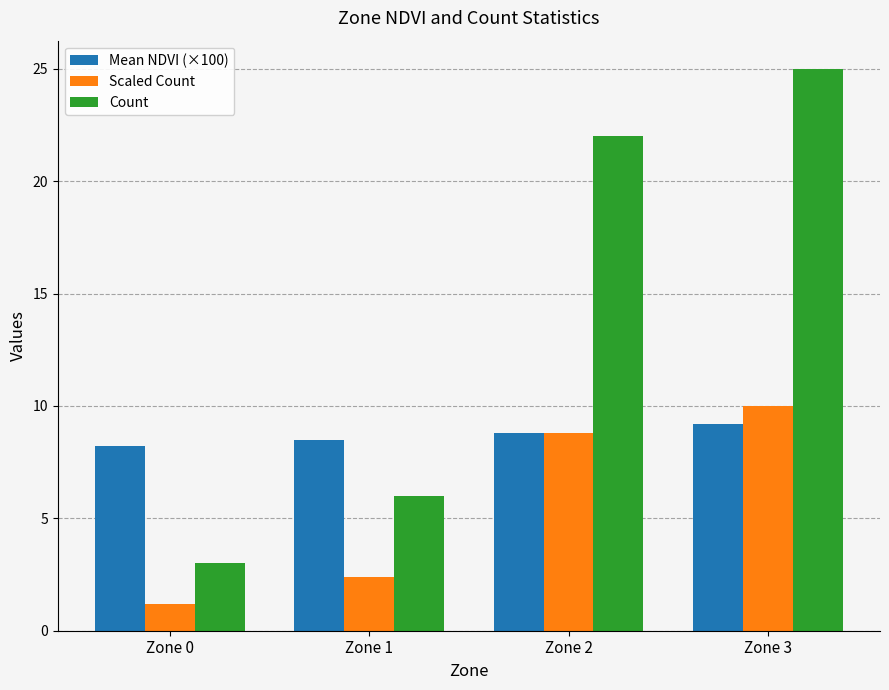

Rank the series at Zone 1 from highest to lowest value.

Mean NDVI (×100), Count, Scaled Count